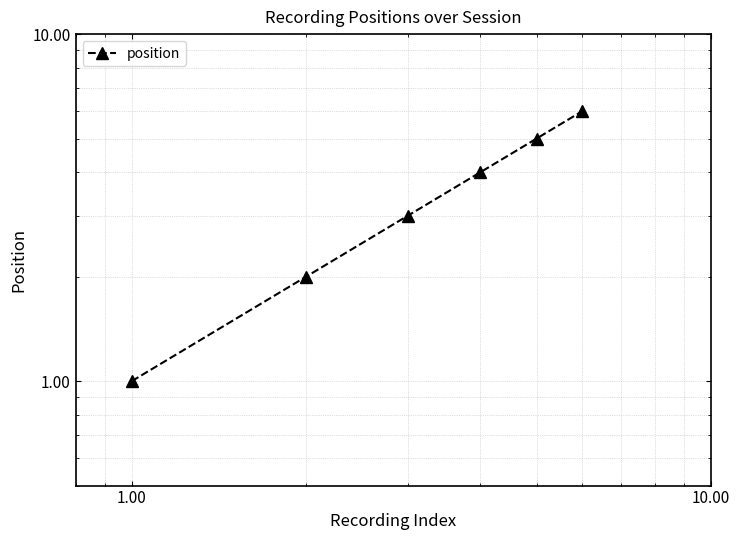

The chart shows a value of 5 at 1.00. True or false?

False